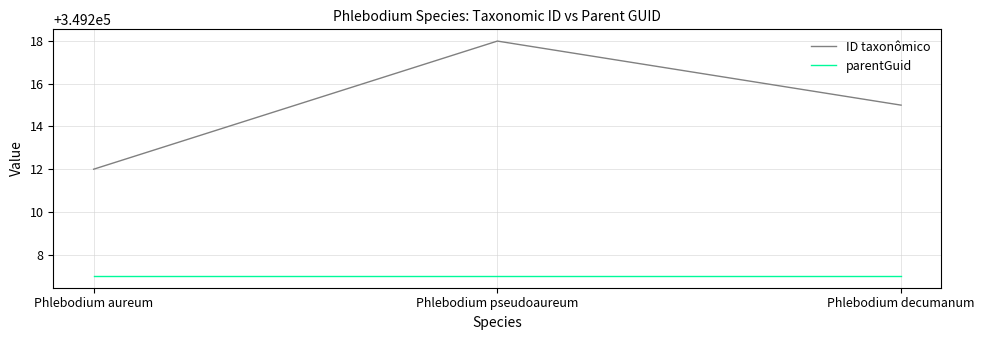

What position from the left is Phlebodium decumanum?

3